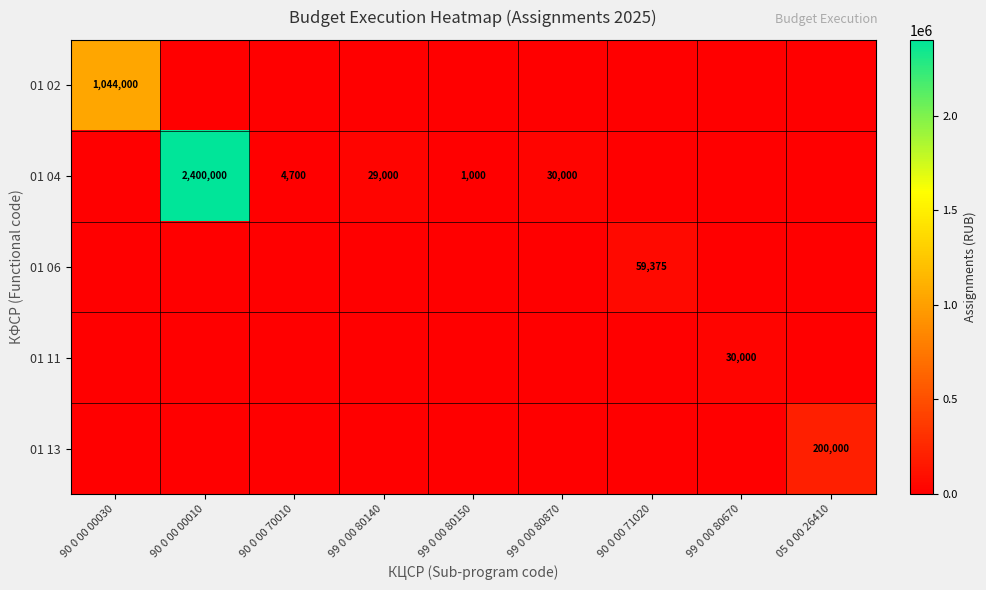

Is the value of 01 02 at 90 0 00 71020 greater than the value of 01 04 at 90 0 00 71020?

No